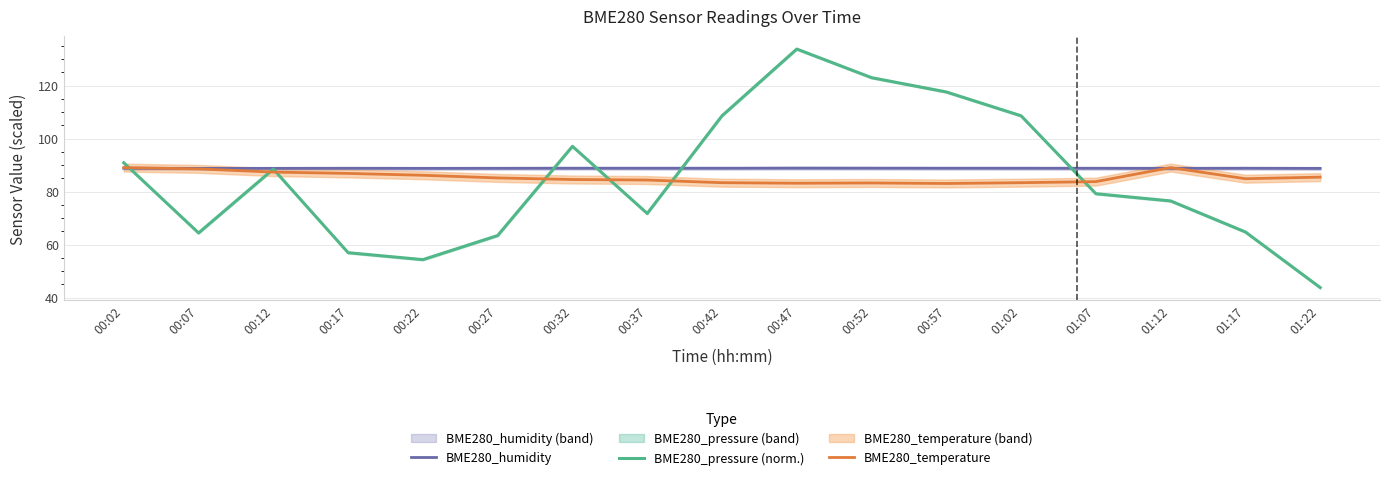

What is the difference between the maximum and minimum values in the BME280_pressure (norm.) series?

90.0